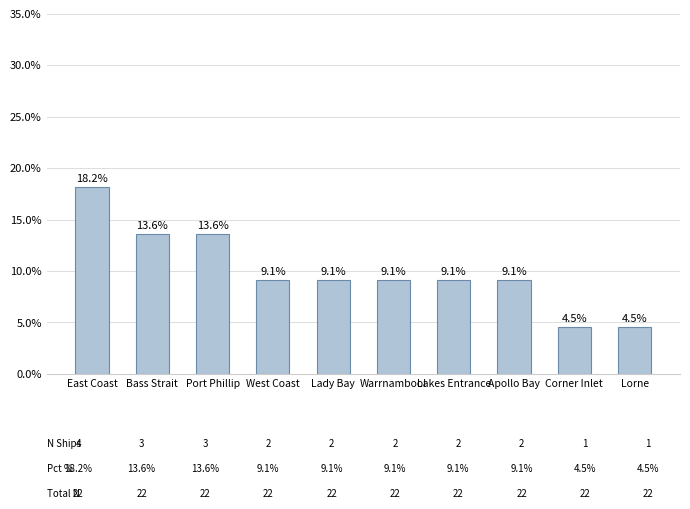

What is the difference between the values at Lorne and Lady Bay?

4.5